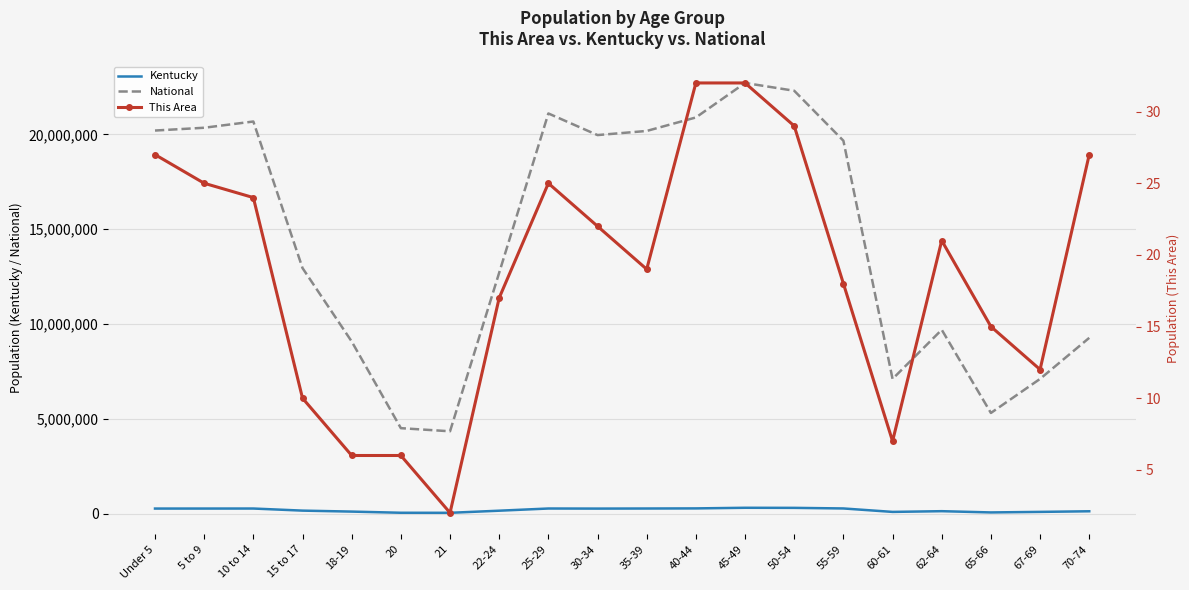

Reading right to left, list all the values displayed in this chart.

Kentucky: 139650	107167	78497	144497	106469	288027	319455	323642	291251	285411	280920	285296	170043	58657	61268	122833	173962	284154	282888	282367
National: 9278166	7115361	5319902	9704197	7113727	19664805	22298125	22708591	20890964	20179642	19962099	21101849	12712576	4354294	4519129	9086089	12954254	20677194	20348657	20201362
This Area: 27	12	15	21	7	18	29	32	32	19	22	25	17	2	6	6	10	24	25	27